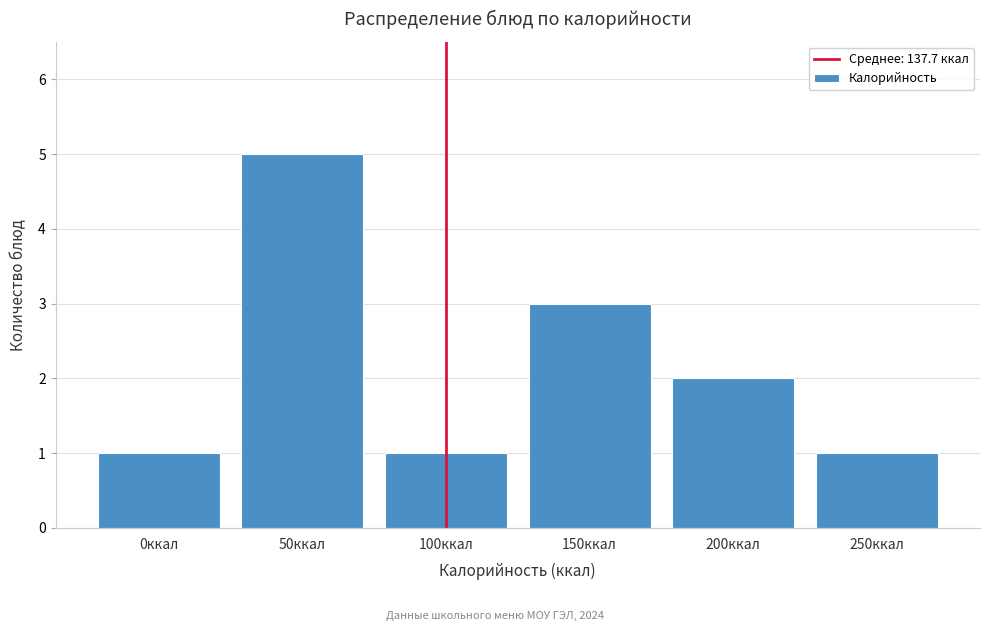

Reading left to right, list all the values displayed in this chart.

1	5	1	3	2	1